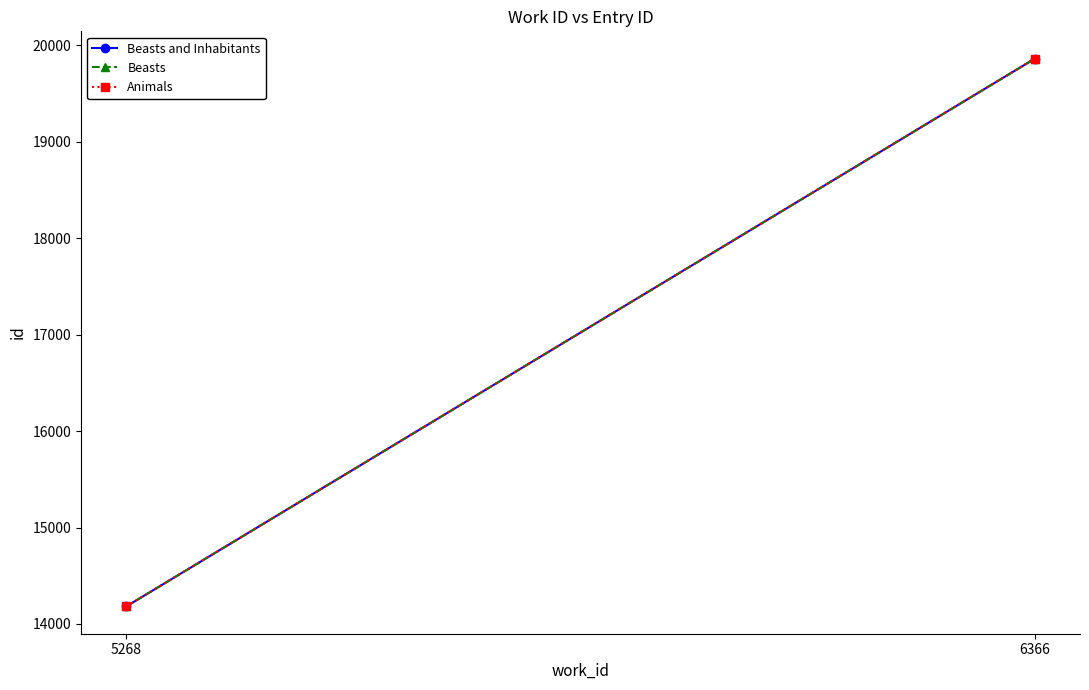

True or false: Animals has a value of 6502 at 6366.

False